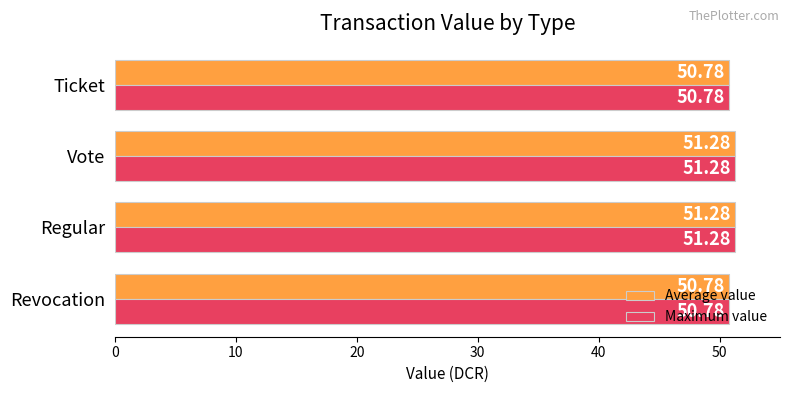

At how many categories does at least one series exceed 50?

4